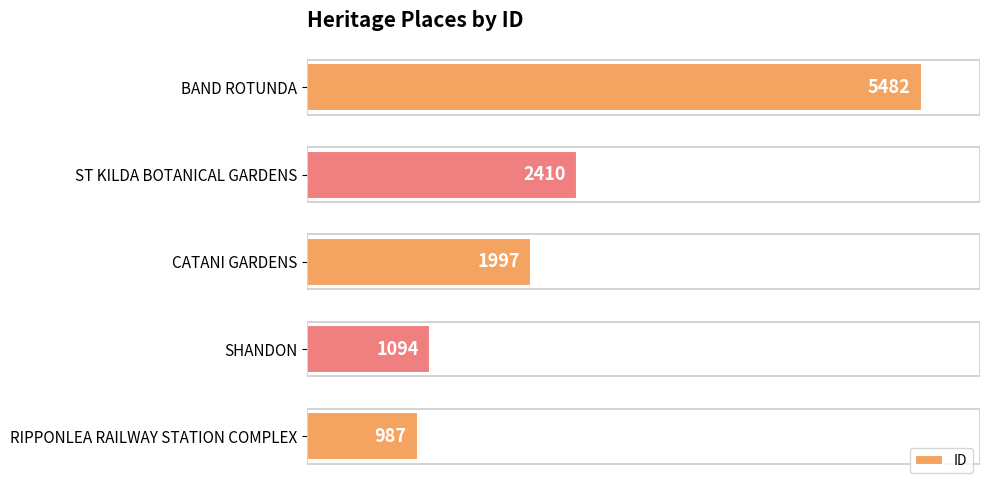

How many values are below 1997?

2